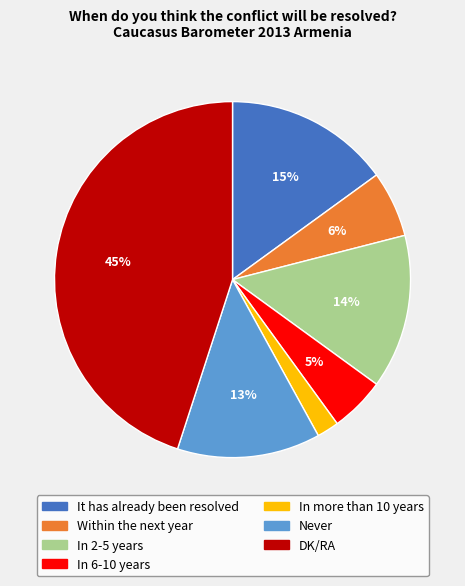

Approximately how many times larger is the value at In 6-10 years compared to DK/RA?

0.1